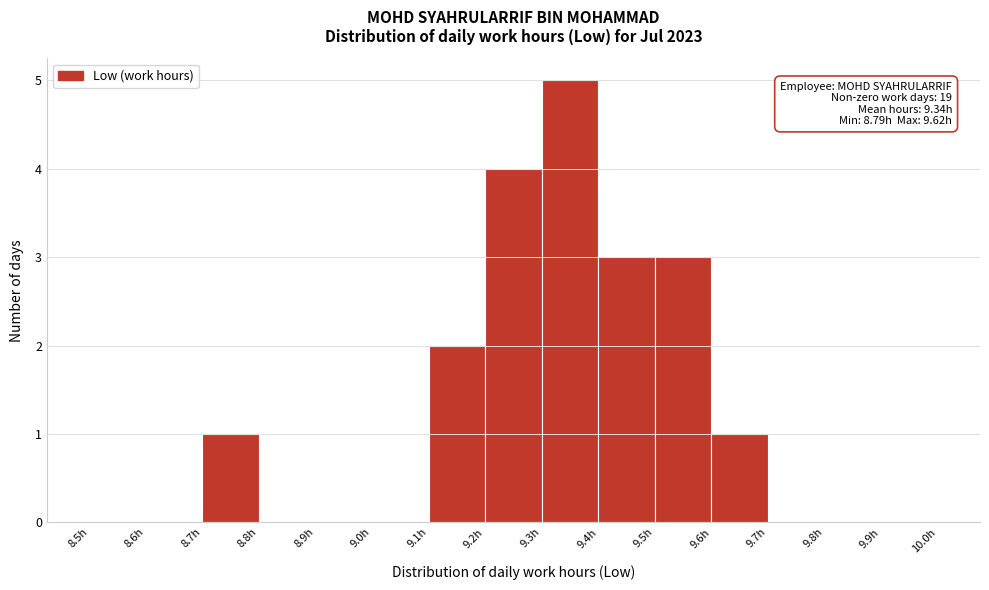

Which range on the x-axis has the tallest bar?

9.3 to 9.4